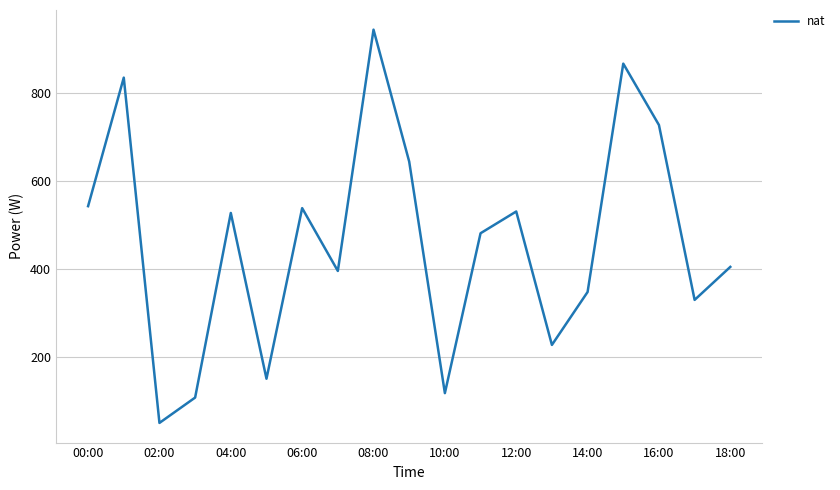

What is the greatest value displayed?

942.7